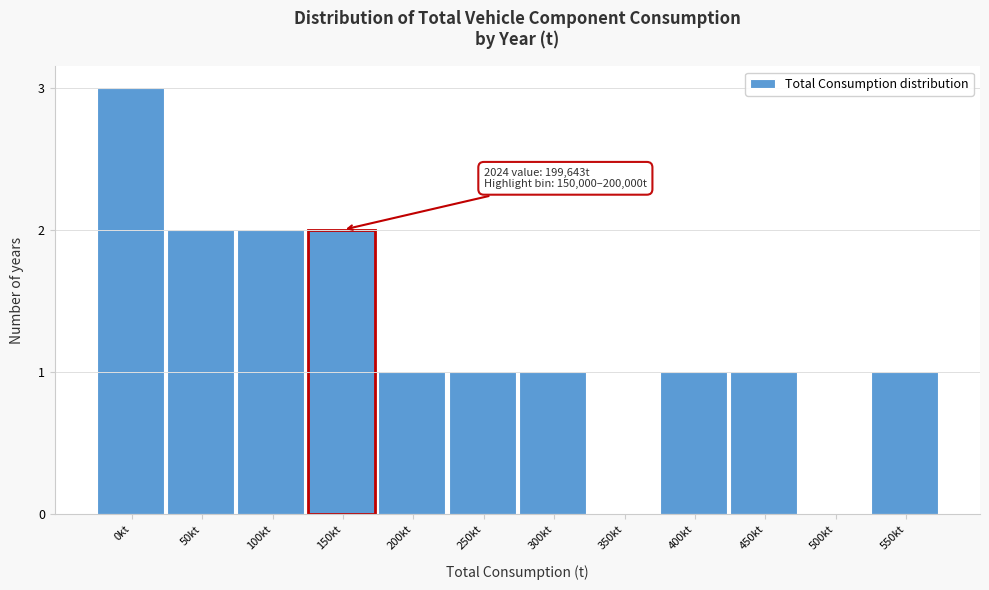

Reading left to right, what are all the values shown in this chart?

0kt=3	50kt=2	100kt=2	150kt=2	200kt=1	250kt=1	300kt=1	350kt=0	400kt=1	450kt=1	500kt=0	550kt=1